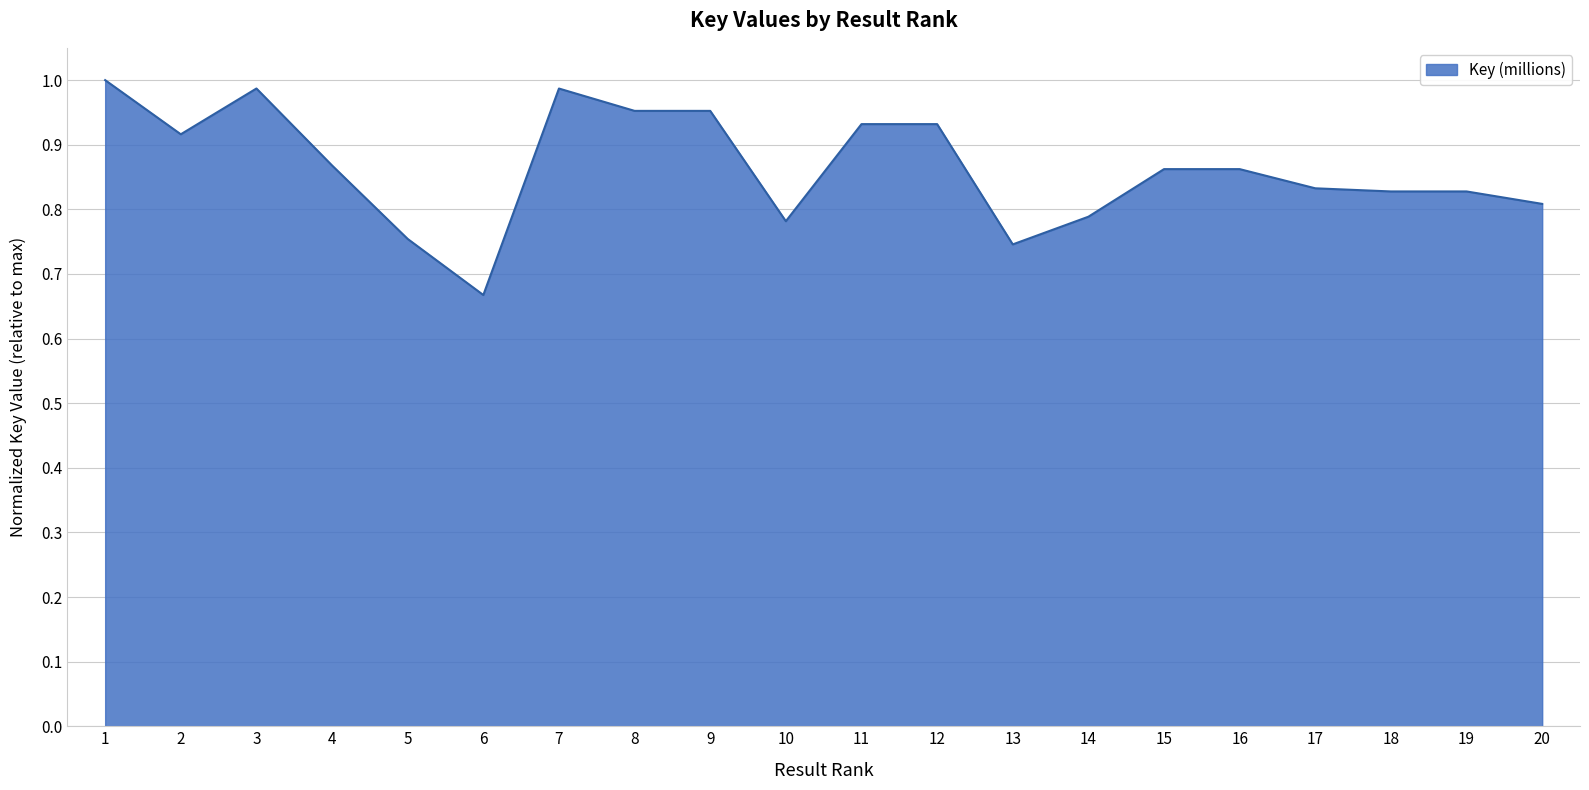

Where is the data nearest to the value 0?

6